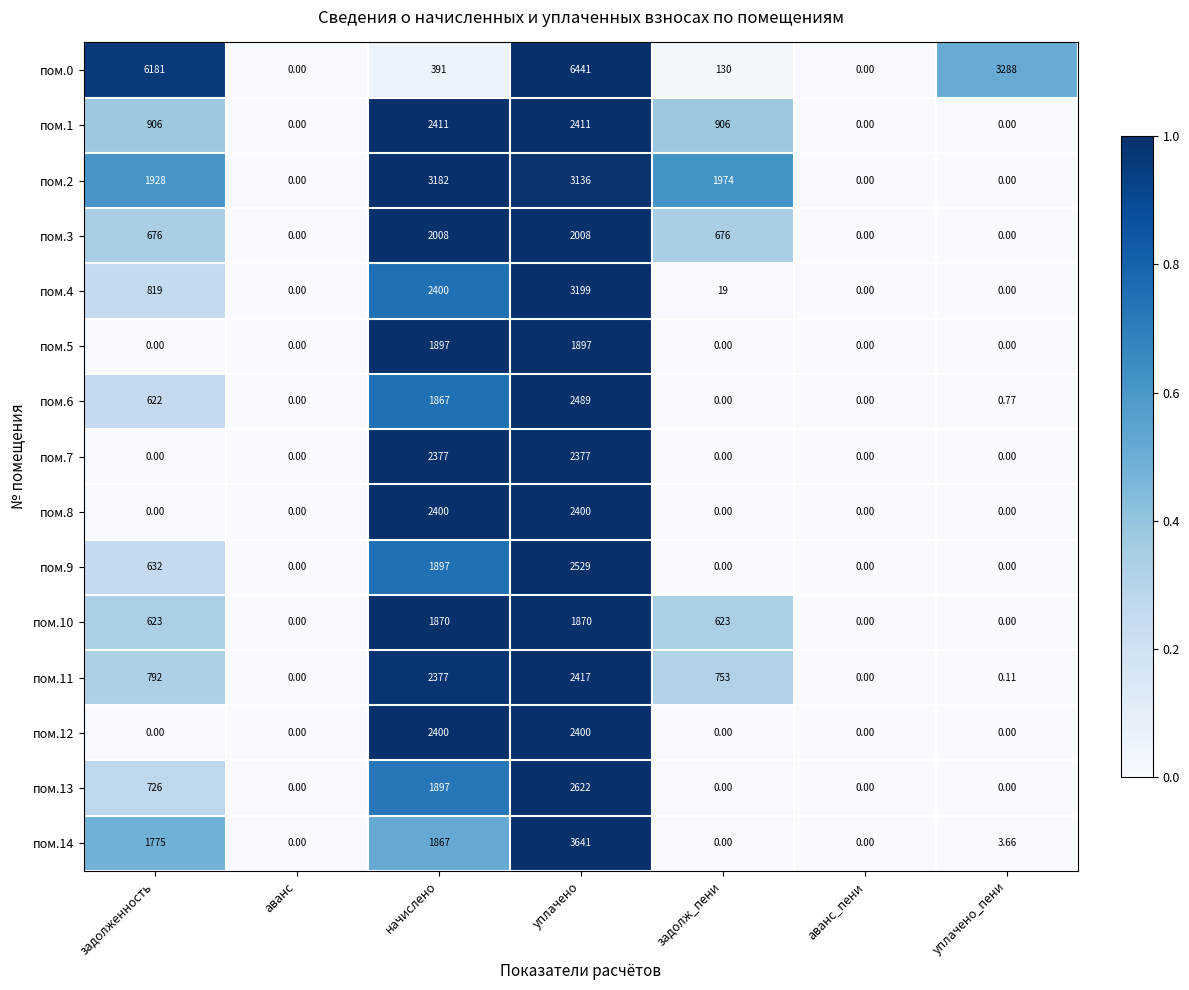

Where is пом.11 nearest to the value 1208?

задолженность